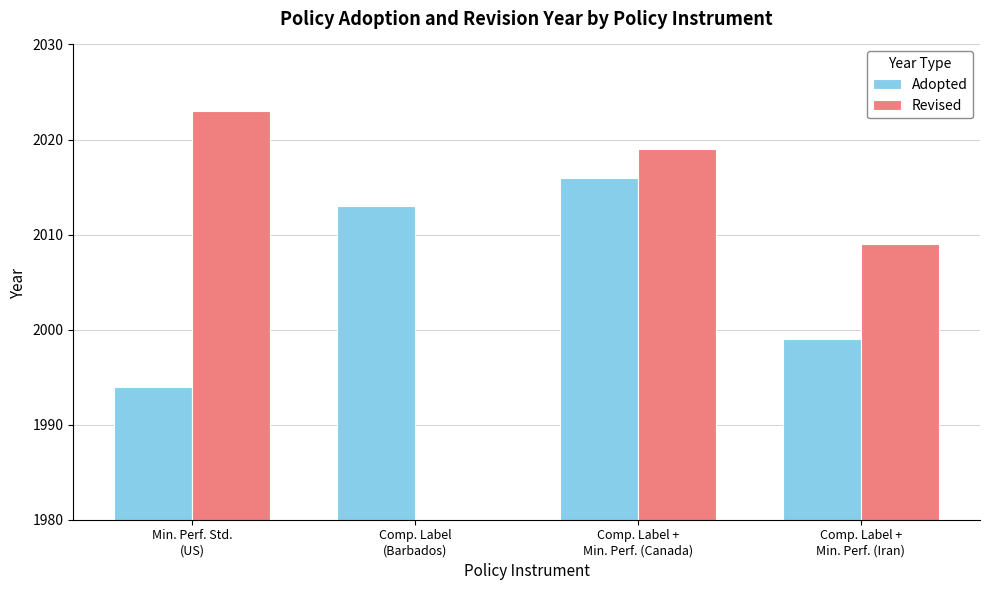

At how many categories does at least one series exceed 2006?

4